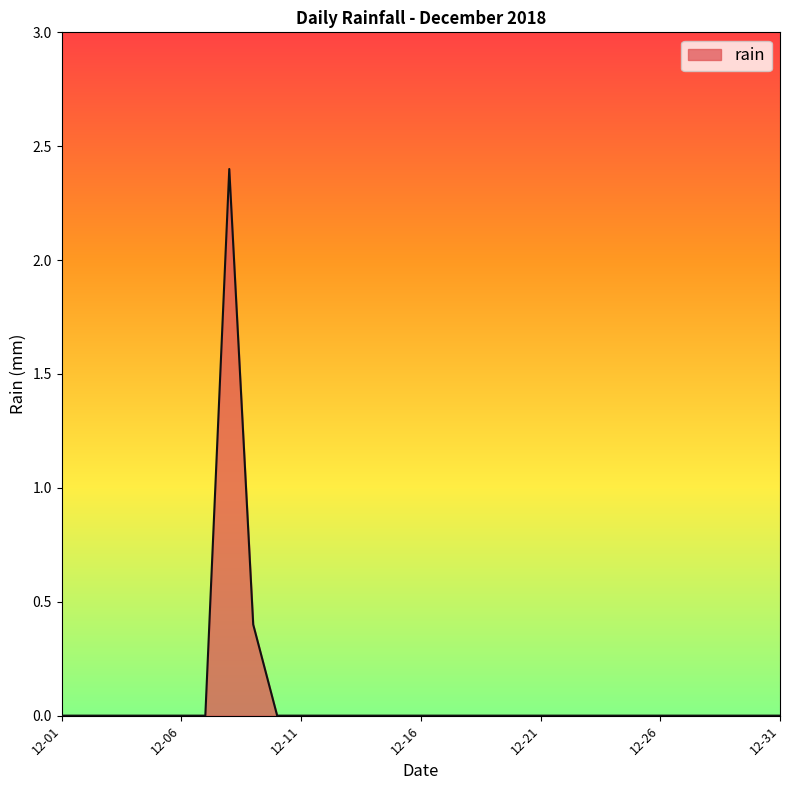

How many lines are shown in the chart?

1